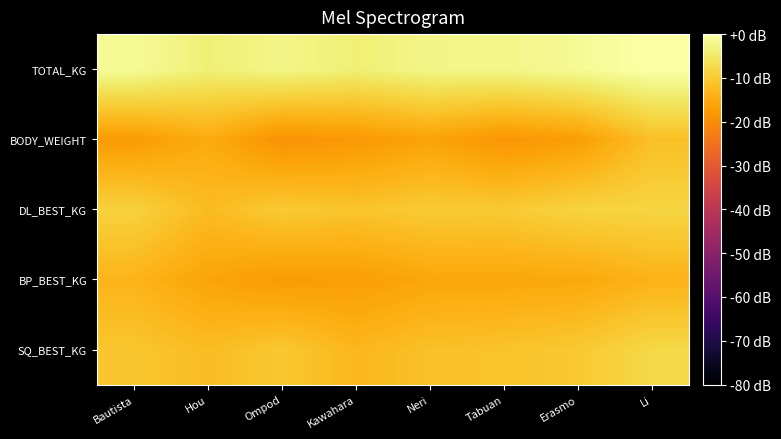

Reading left to right, list all the values displayed in this chart.

SQ_BEST_KG: Bautista=-10.8	Hou=-12.1	Ompod=-10.4	Kawahara=-13.0	Neri=-11.5	Tabuan=-11.1	Erasmo=-10.2	Li=-7.8
BP_BEST_KG: Bautista=-13.5	Hou=-16.1	Ompod=-17.6	Kawahara=-17.2	Neri=-15.8	Tabuan=-15.6	Erasmo=-15.5	Li=-13.8
DL_BEST_KG: Bautista=-8.8	Hou=-12.4	Ompod=-10.1	Kawahara=-11.0	Neri=-9.9	Tabuan=-10.1	Erasmo=-8.6	Li=-8.3
BODY_WEIGHT: Bautista=-17.6	Hou=-15.0	Ompod=-19.2	Kawahara=-18.1	Neri=-16.4	Tabuan=-18.6	Erasmo=-17.2	Li=-11.7
TOTAL_KG: Bautista=-1.3	Hou=-3.8	Ompod=-2.5	Kawahara=-3.8	Neri=-2.5	Tabuan=-2.4	Erasmo=-1.4	Li=0.0